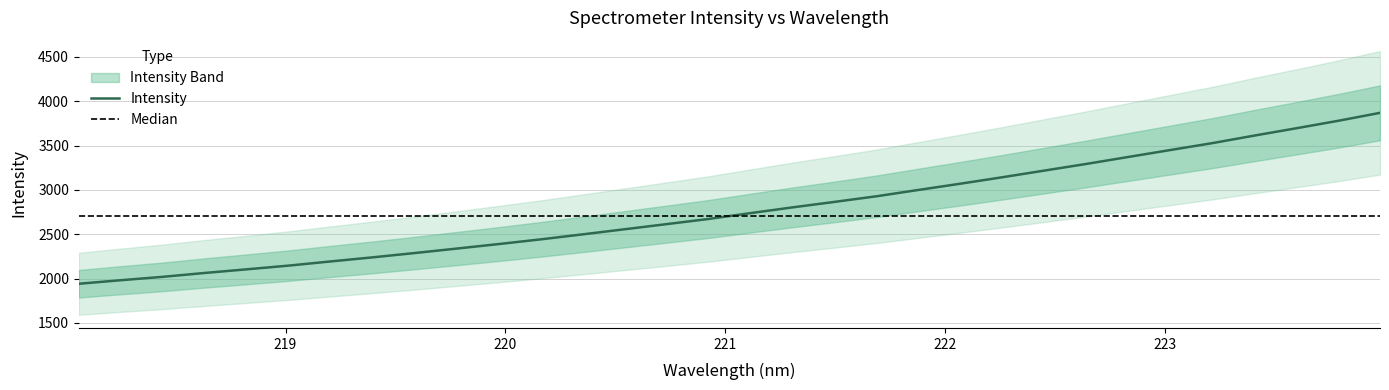

What is the highest value of the Intensity series?

3869.7